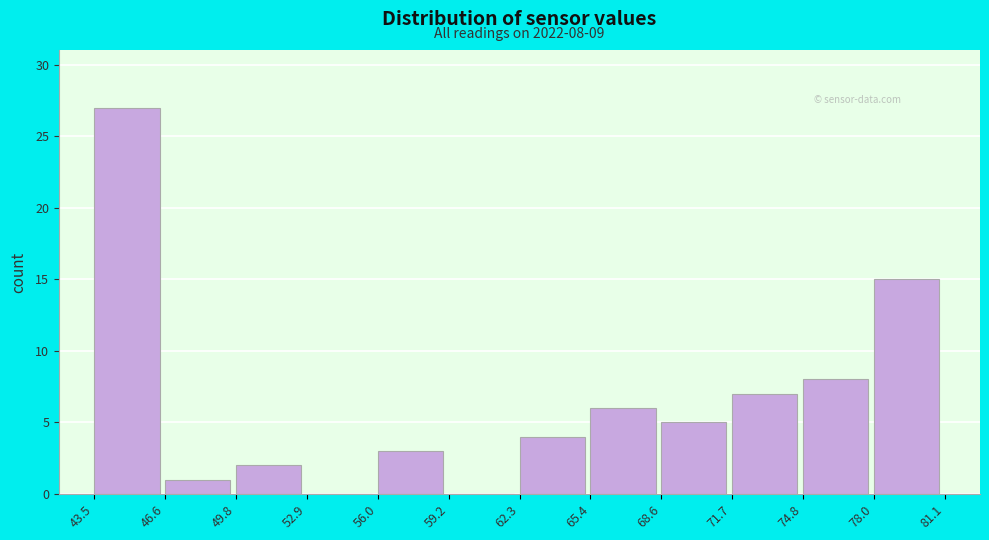

Which range on the x-axis has the tallest bar?

43.5 to 46.6